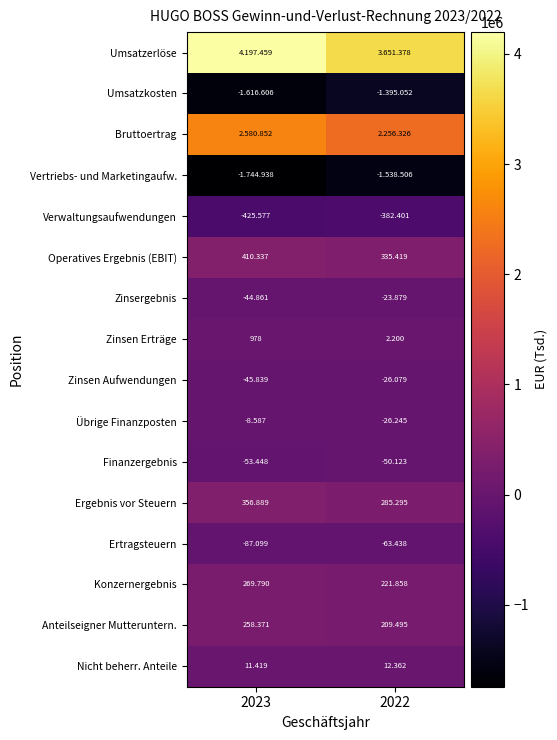

At which category is the sum across all series the highest?

2023